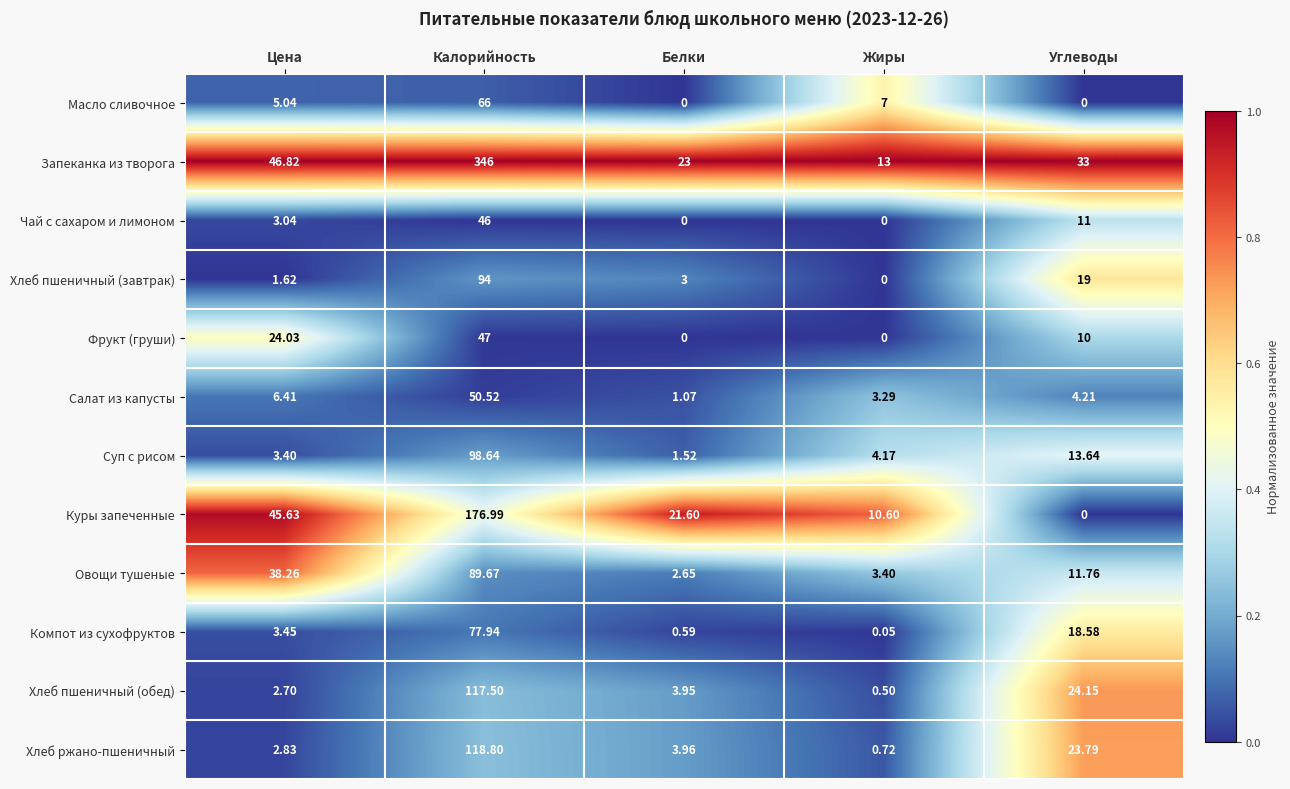

Which series changed the most between Цена and Калорийность?

Запеканка из творога